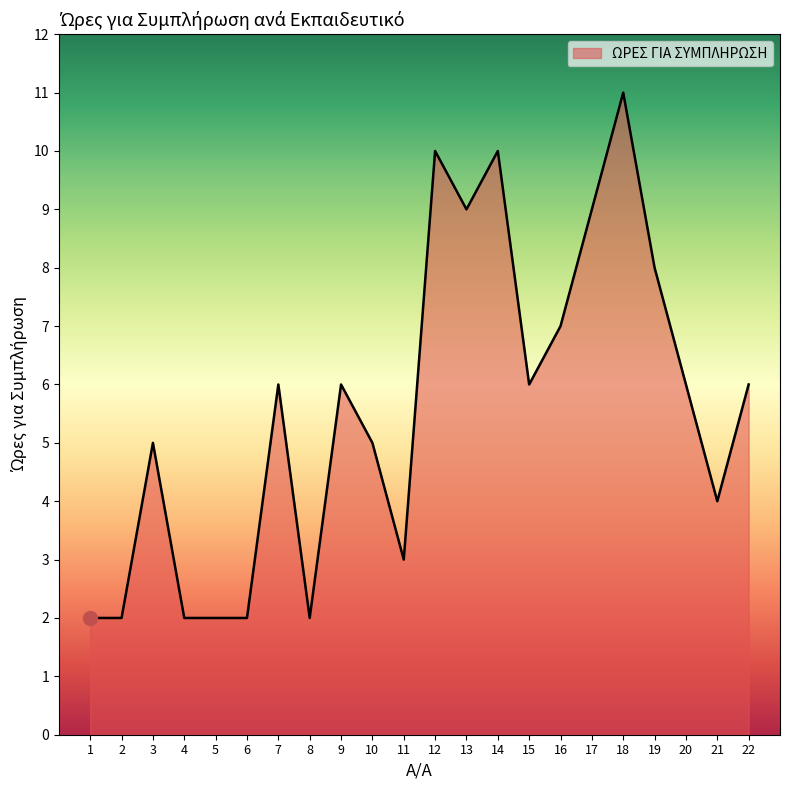

Does the chart have visible grid lines?

No